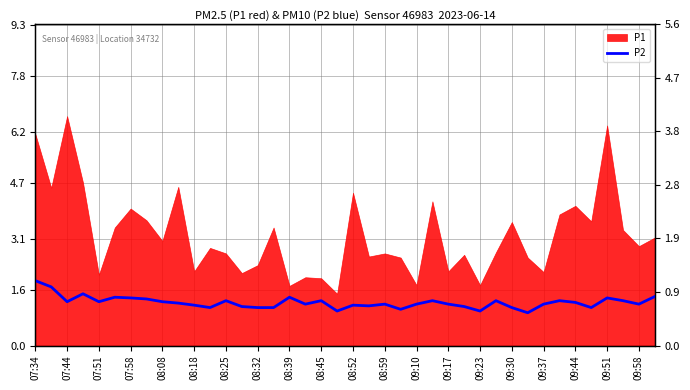

How many categories are shown in the chart?

40